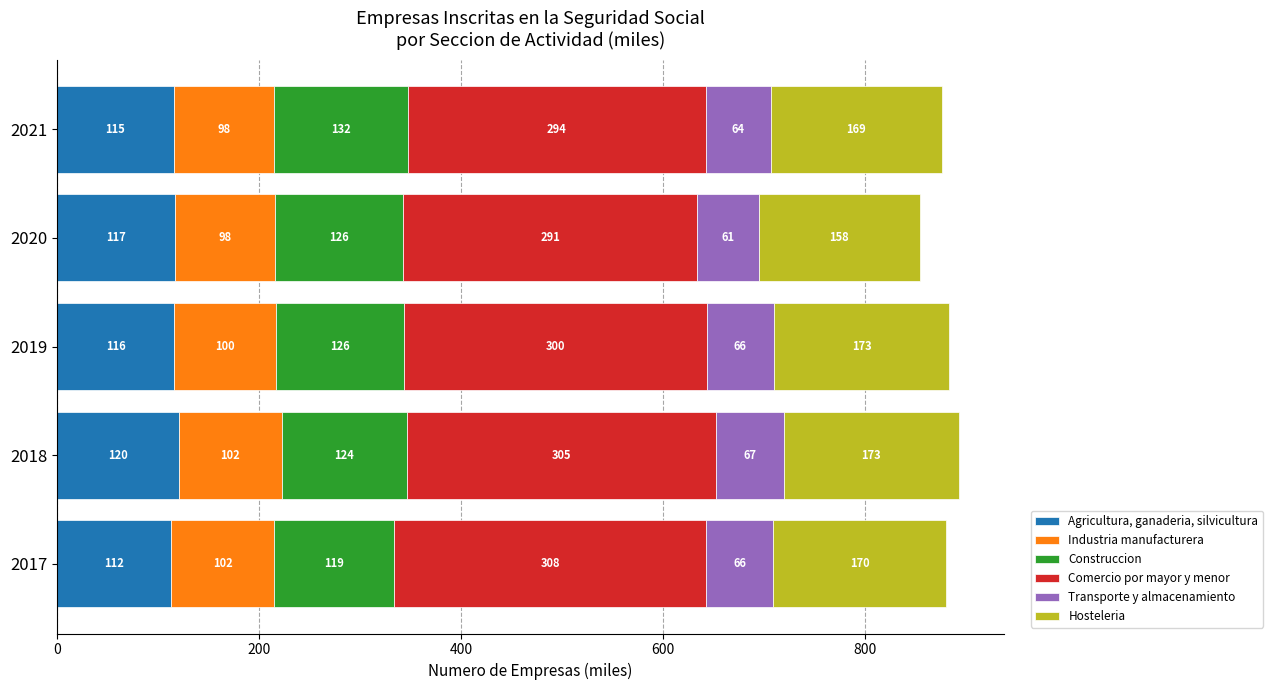

What are all the series names shown in the legend?

Agricultura, ganaderia, silvicultura, Industria manufacturera, Construccion, Comercio por mayor y menor, Transporte y almacenamiento, Hosteleria